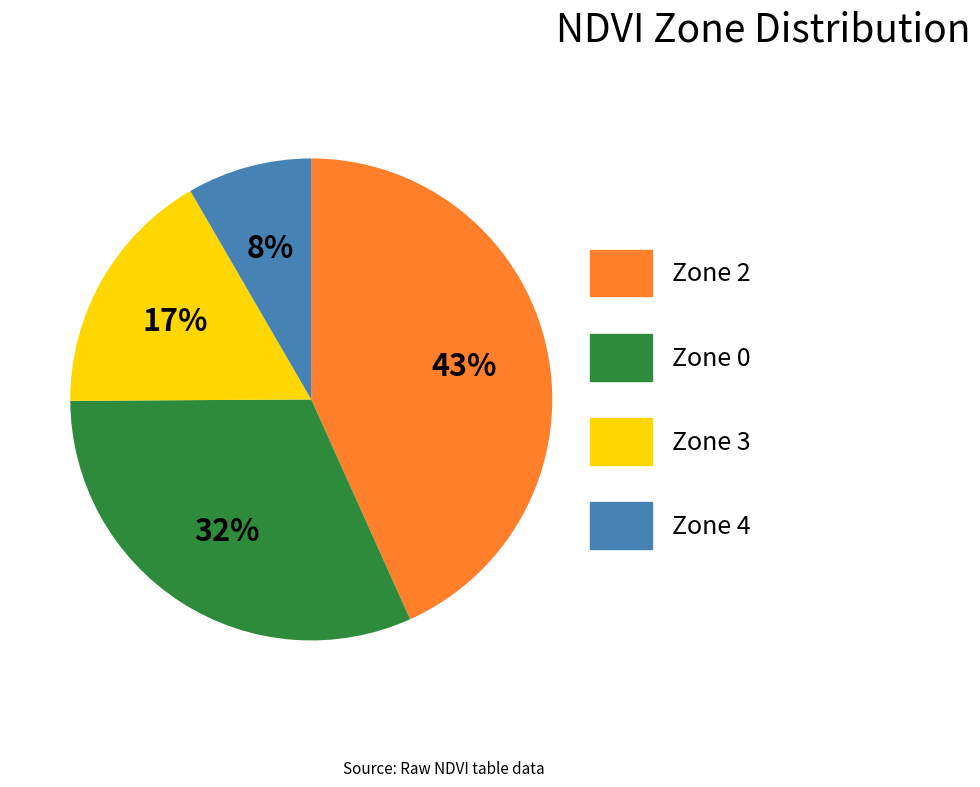

Rank the categories by value from highest to lowest.

Zone 2, Zone 0, Zone 3, Zone 4